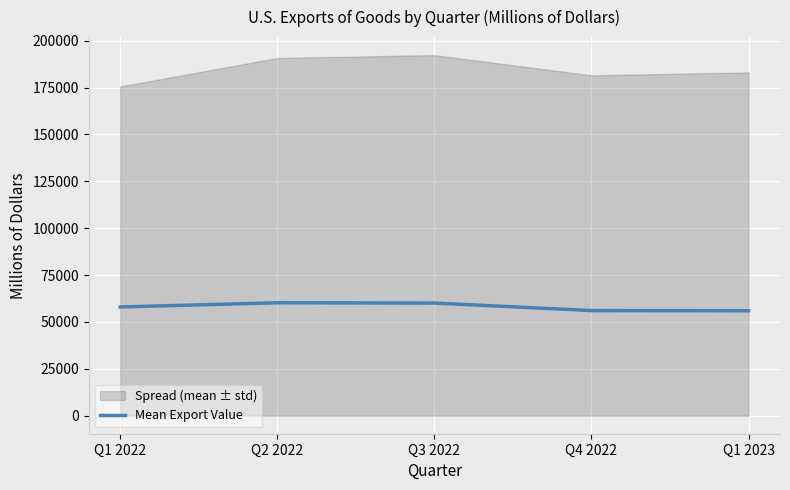

Between Q1 2023 and Q2 2022, which is larger?

Q2 2022